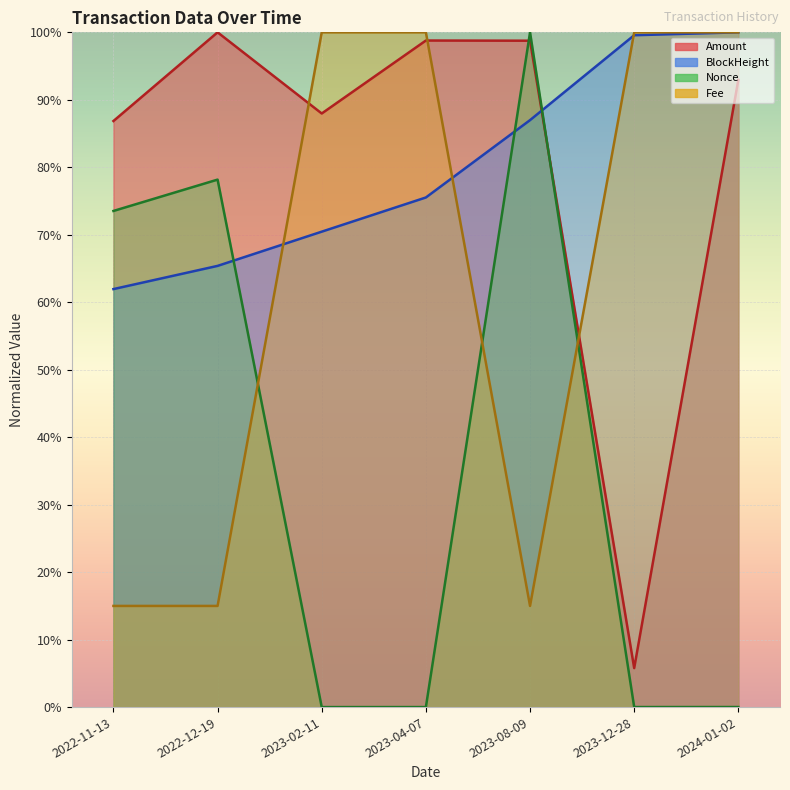

True or false: Nonce and BlockHeight cross at least once.

True